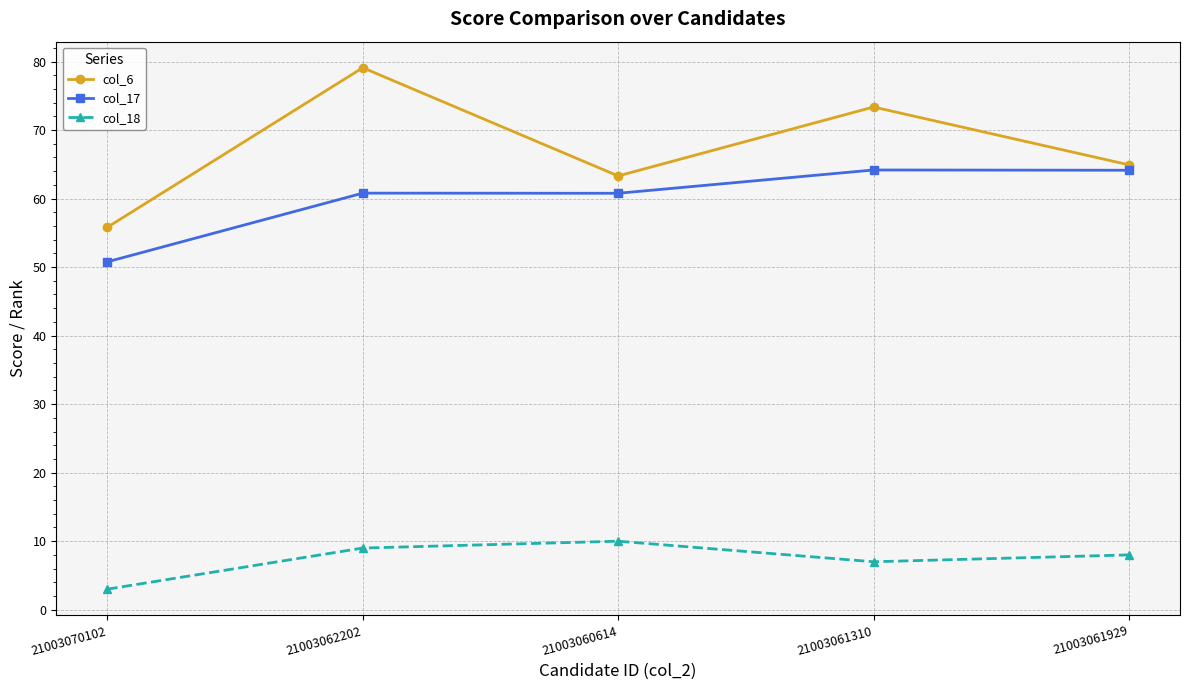

What is the value of the col_18 point at the 2nd from the left?

9.0